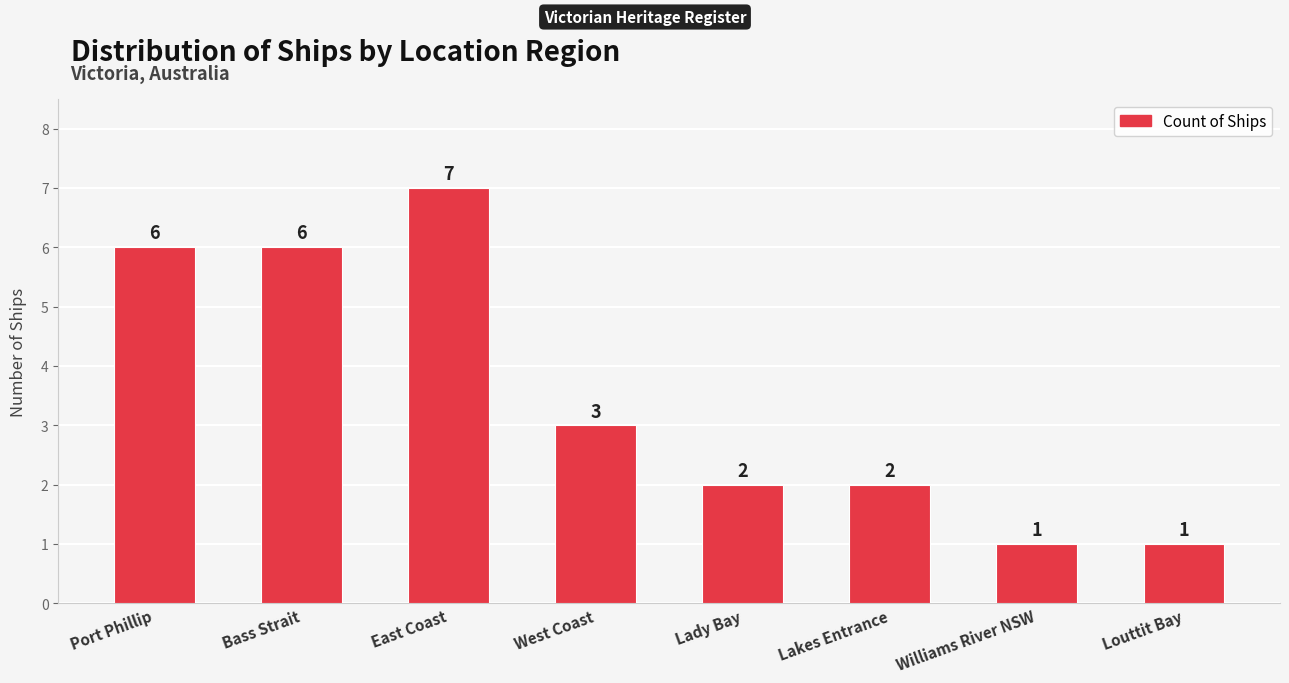

True or false: the data shows 0 at Williams River NSW.

False